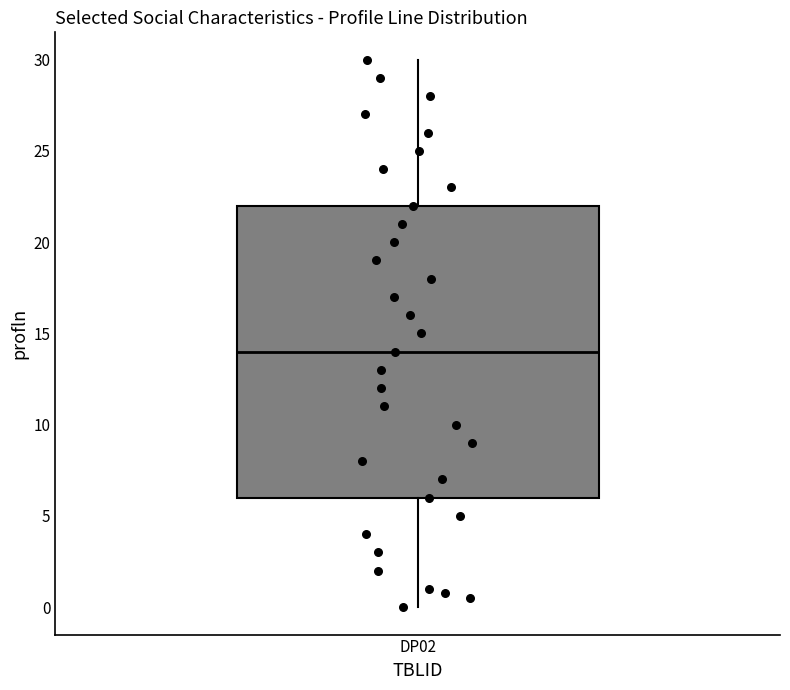

Where is the upper edge of the box for DP02 on the y-axis? The values are not printed on the chart, so give them approximately, as read against the axis.

22